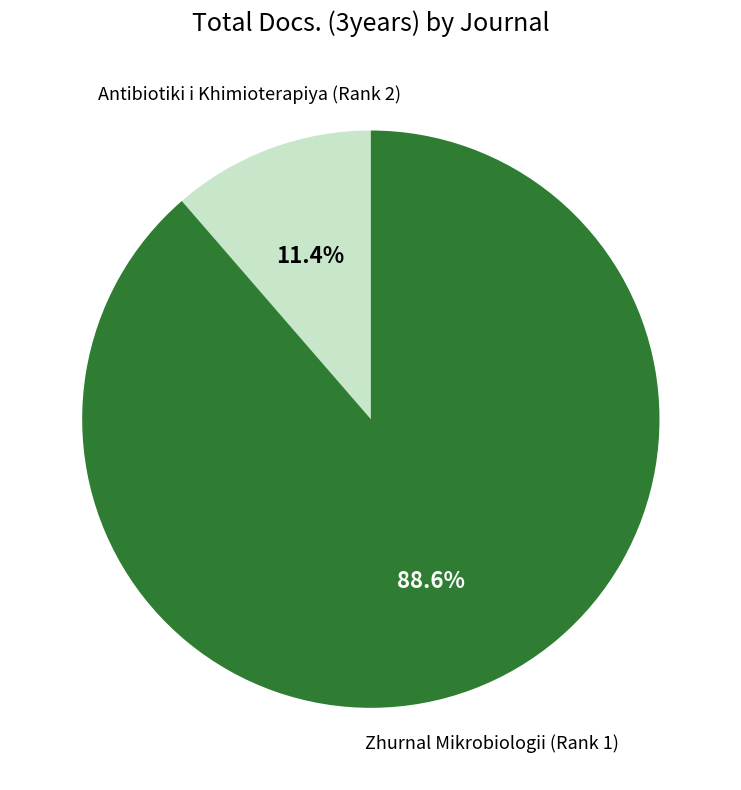

Is there a majority slice in this chart?

Yes